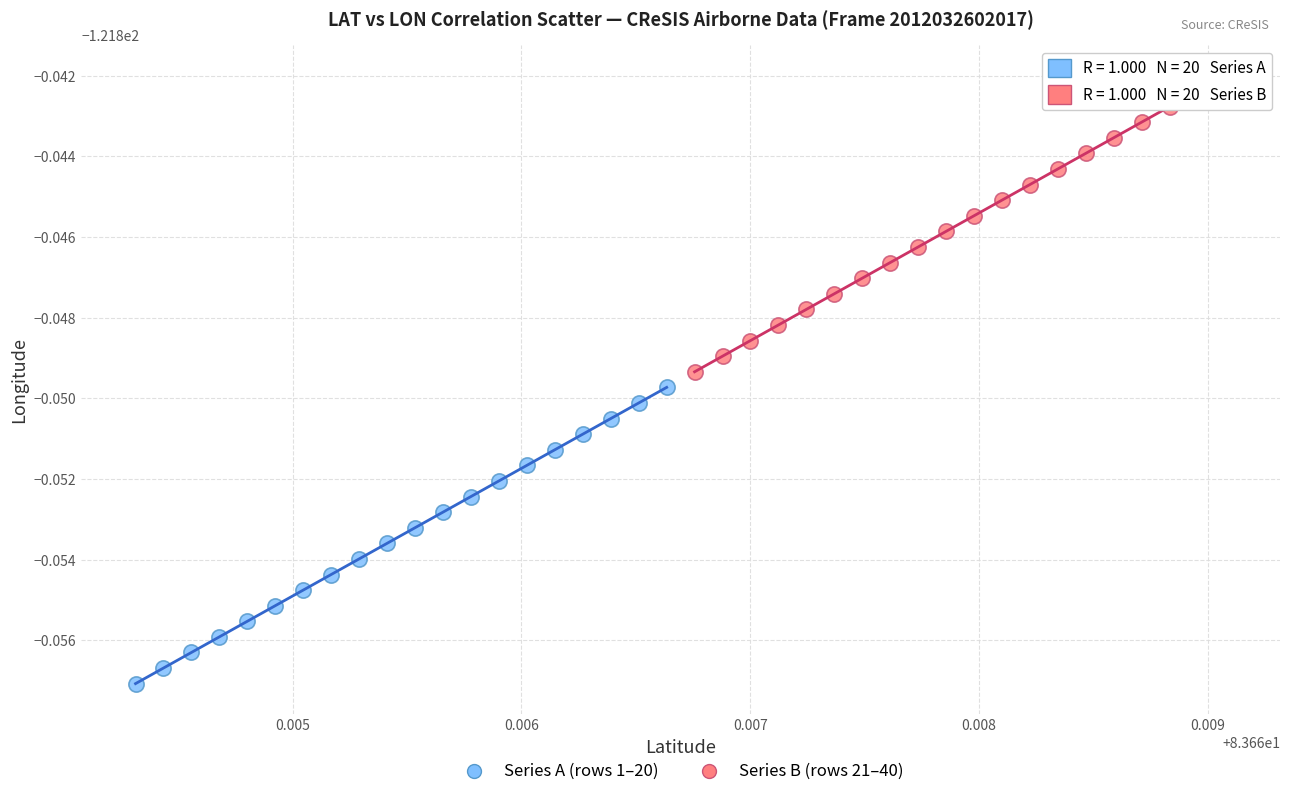

Which series contains the lowest Y value?

Series A (rows 1–20)